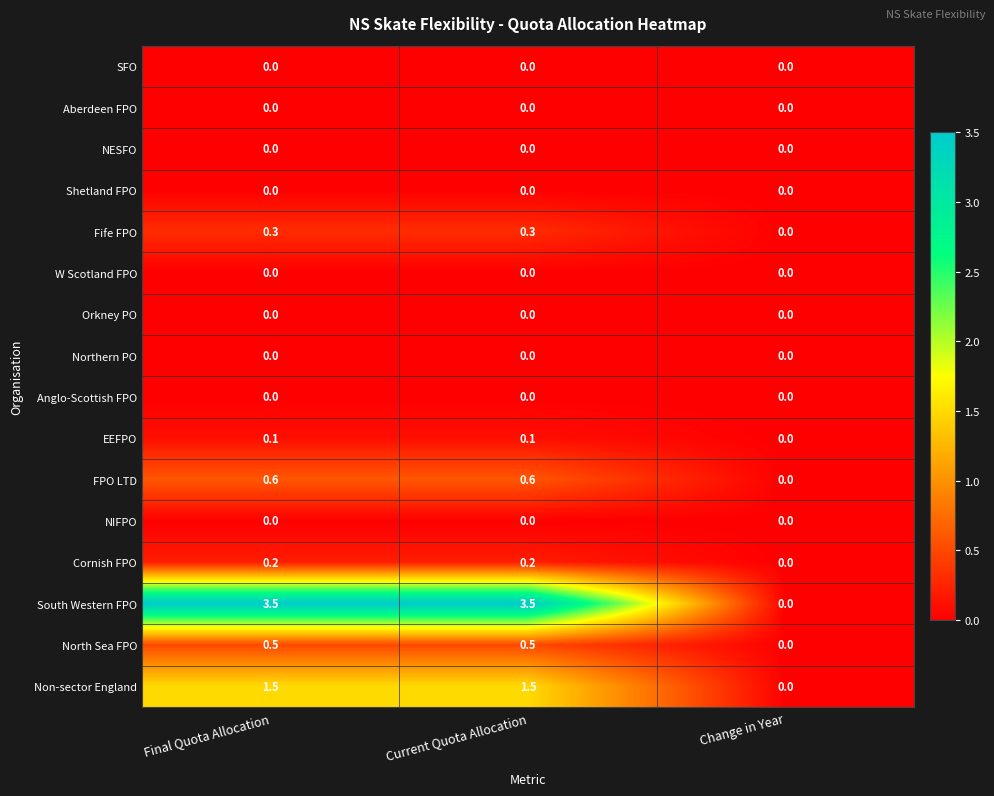

How many data points does each series have?

3